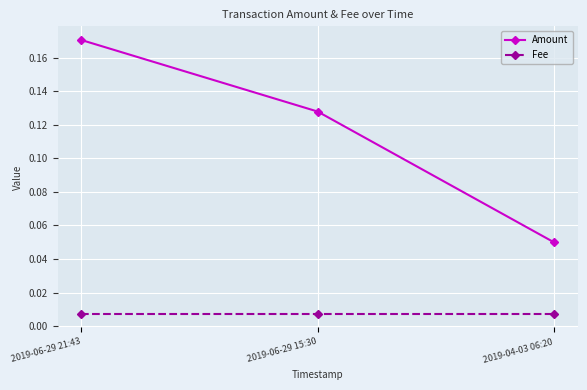

Which series has the largest total across all categories?

Amount